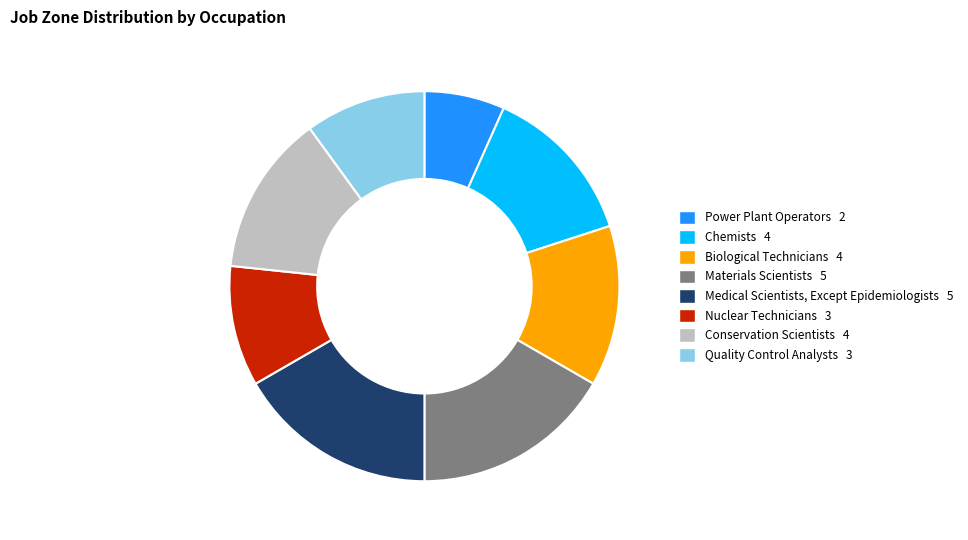

Count the number of slices in the pie.

8